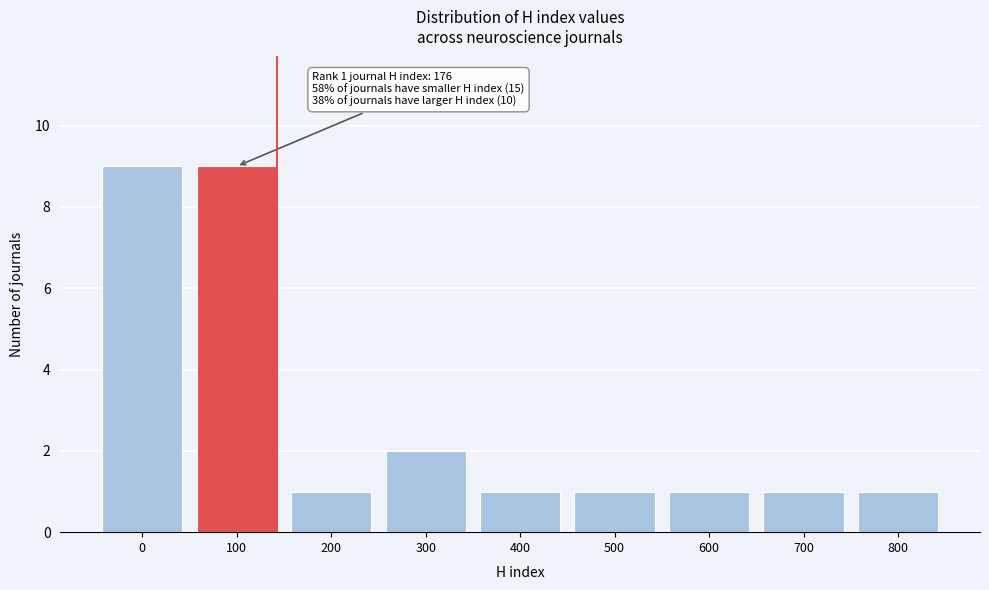

Reading left to right, what are all the values shown in this chart?

0=9	100=9	200=1	300=2	400=1	500=1	600=1	700=1	800=1